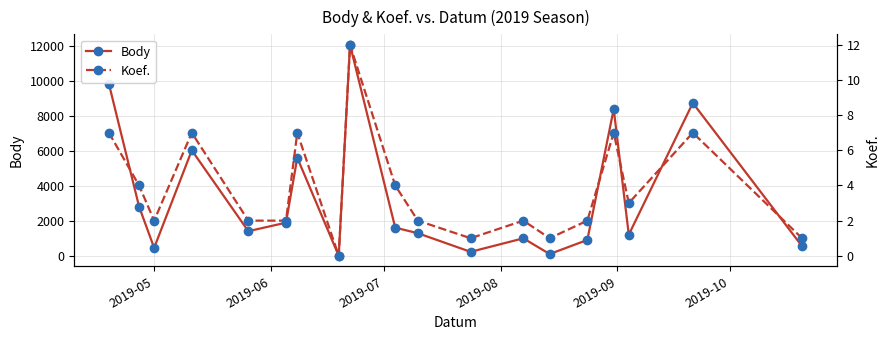

What is the greatest value displayed?

12049